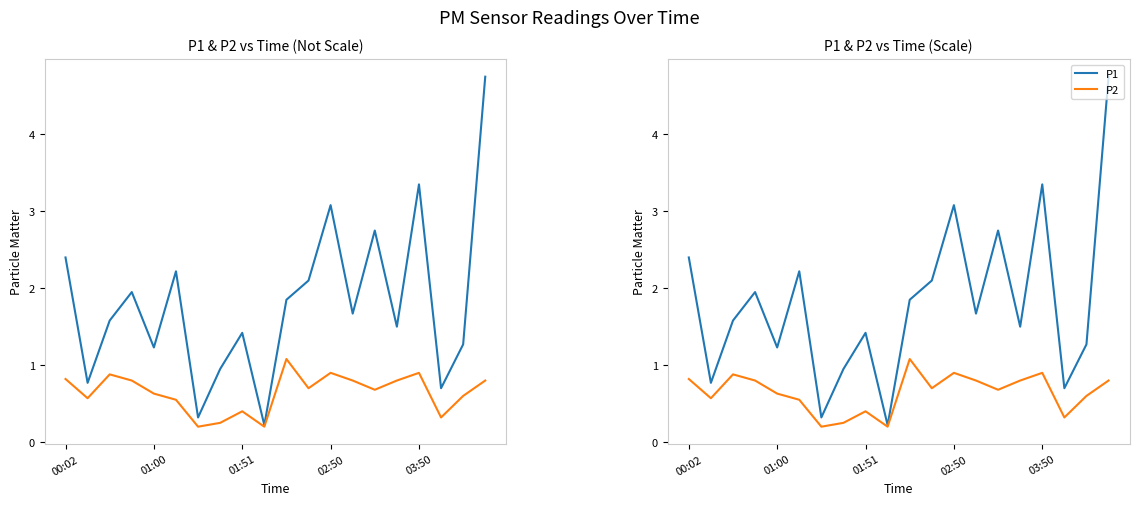

The P1 series shows 2.2 at 01:51. True or false?

False